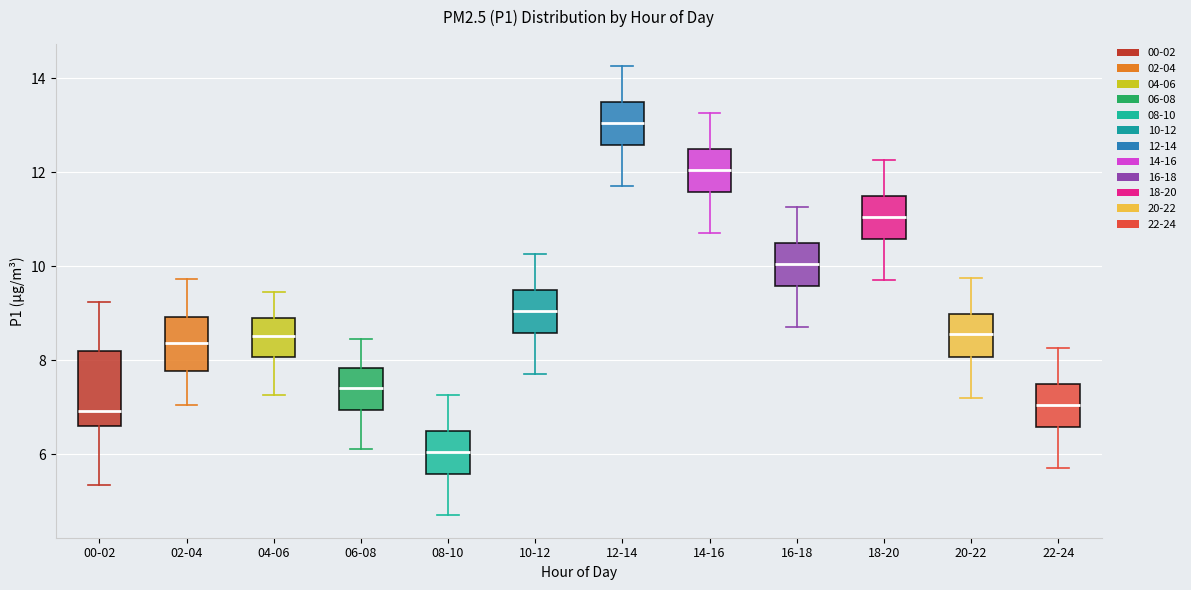

Reading left to right, transcribe this box plot: for each box, give where its median line is, the range the box spans, and where its two whiskers end, as read against the y-axis. The values are not printed on the chart, so give them approximately, as read against the axis.

00-02: median 7.0, box 6.6 to 8.2, whiskers 5.4 to 9.2
02-04: median 8.4, box 7.8 to 9.0, whiskers 7.0 to 9.8
04-06: median 8.6, box 8.0 to 8.8, whiskers 7.2 to 9.4
06-08: median 7.4, box 7.0 to 7.8, whiskers 6.2 to 8.4
08-10: median 6.0, box 5.6 to 6.4, whiskers 4.8 to 7.2
10-12: median 9.0, box 8.6 to 9.4, whiskers 7.8 to 10.2
12-14: median 13.0, box 12.6 to 13.4, whiskers 11.8 to 14.2
14-16: median 12.0, box 11.6 to 12.4, whiskers 10.8 to 13.2
16-18: median 10.0, box 9.6 to 10.4, whiskers 8.8 to 11.2
18-20: median 11.0, box 10.6 to 11.4, whiskers 9.8 to 12.2
20-22: median 8.6, box 8.0 to 9.0, whiskers 7.2 to 9.8
22-24: median 7.0, box 6.6 to 7.4, whiskers 5.8 to 8.2